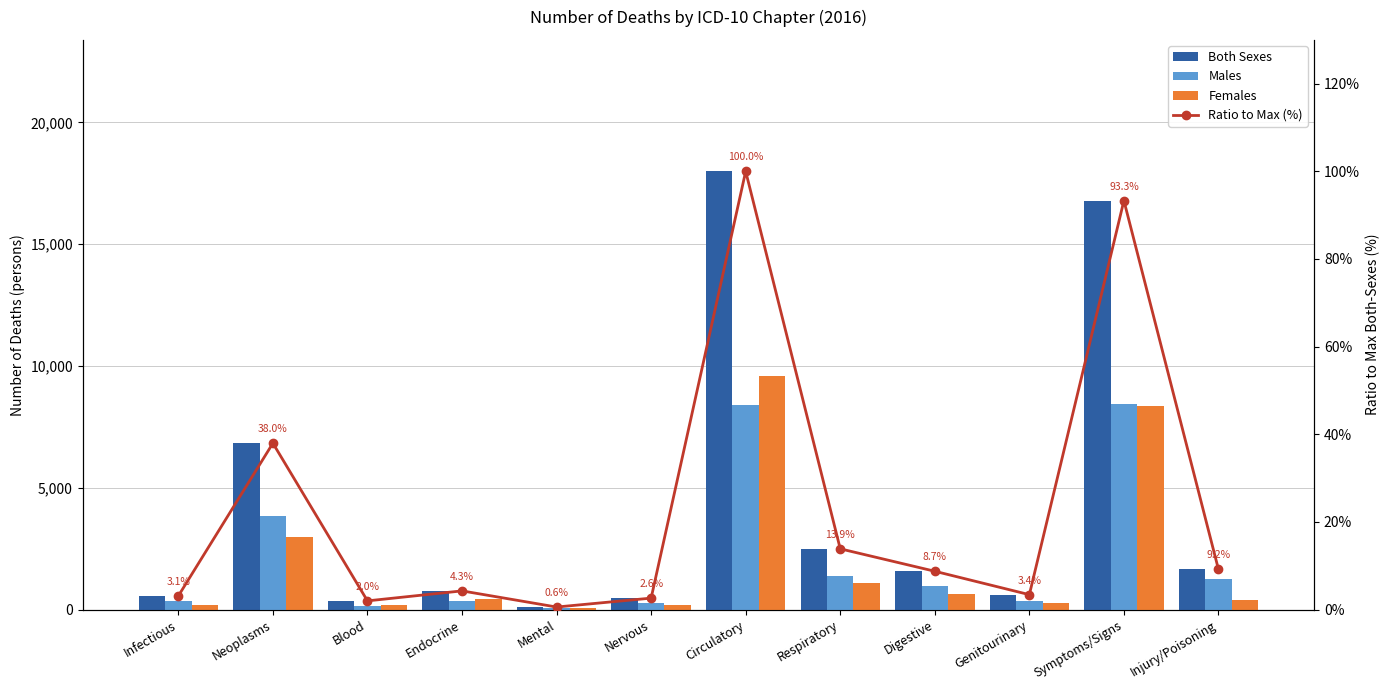

Which label corresponds to the smallest value in the chart?

Mental